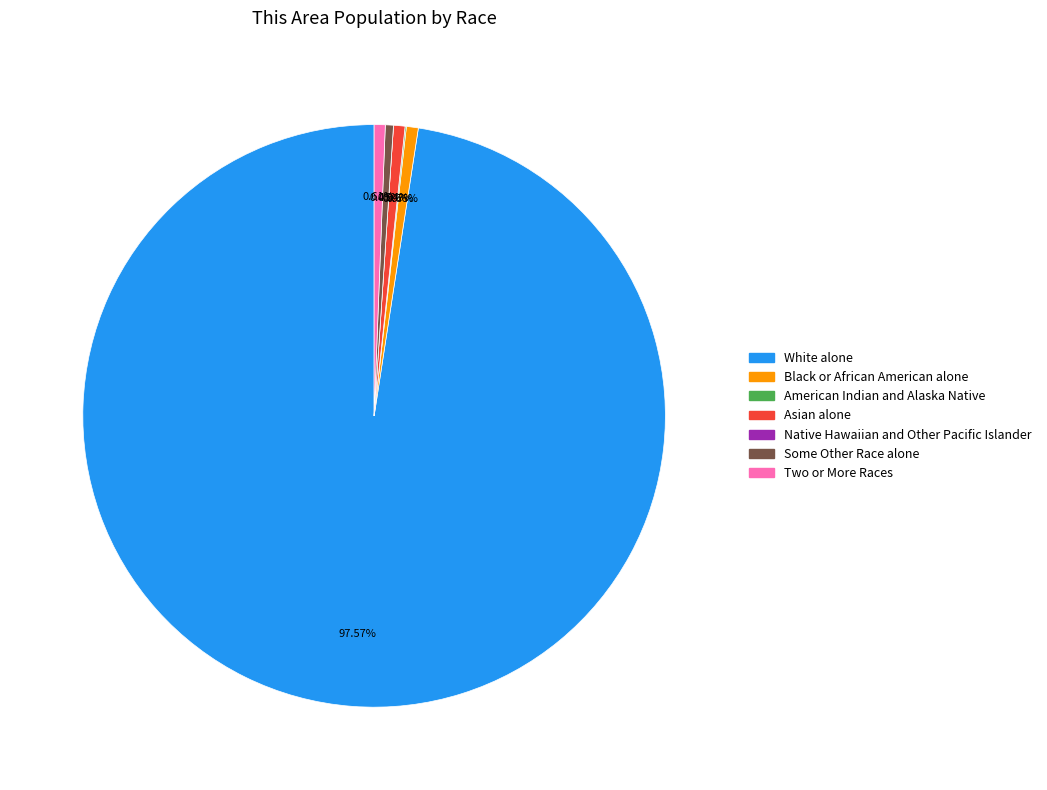

What portion of the pie excludes Asian alone?

99.4%